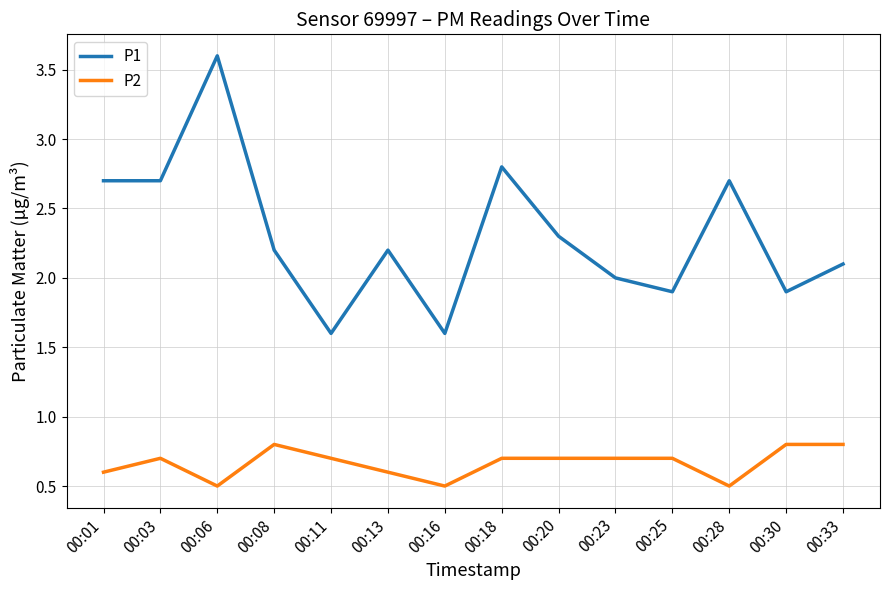

Is this an area chart (filled region under the line)?

No